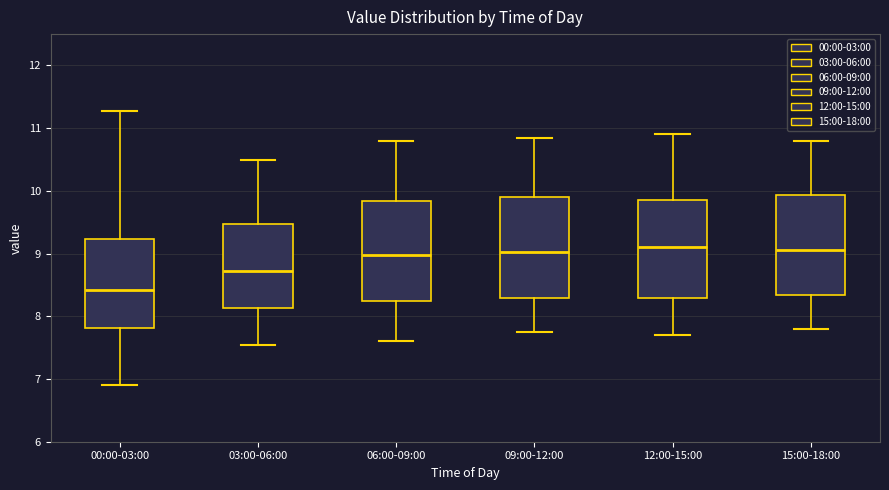

Reading left to right, transcribe this box plot: for each box, give where its median line is, the range the box spans, and where its two whiskers end, as read against the y-axis. The values are not printed on the chart, so give them approximately, as read against the axis.

00:00-03:00: median 8.4, box 7.8 to 9.2, whiskers 6.9 to 11.3
03:00-06:00: median 8.7, box 8.1 to 9.5, whiskers 7.6 to 10.5
06:00-09:00: median 9.0, box 8.2 to 9.8, whiskers 7.6 to 10.8
09:00-12:00: median 9.0, box 8.3 to 9.9, whiskers 7.8 to 10.9
12:00-15:00: median 9.1, box 8.3 to 9.9, whiskers 7.7 to 10.9
15:00-18:00: median 9.1, box 8.3 to 9.9, whiskers 7.8 to 10.8